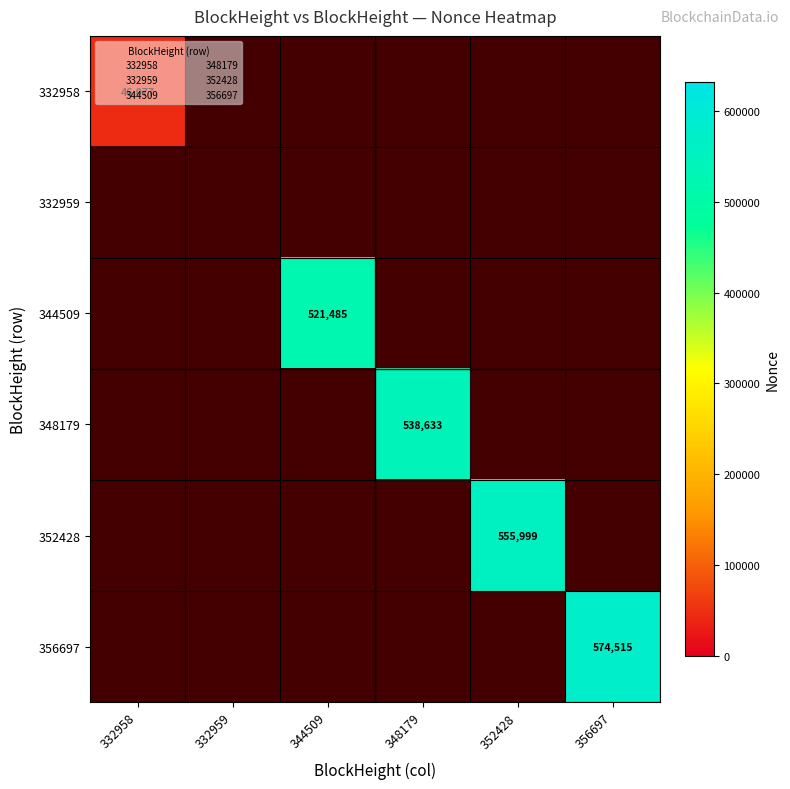

Is the value of 356697 at 352428 greater than the value of 332958 at 348179?

No